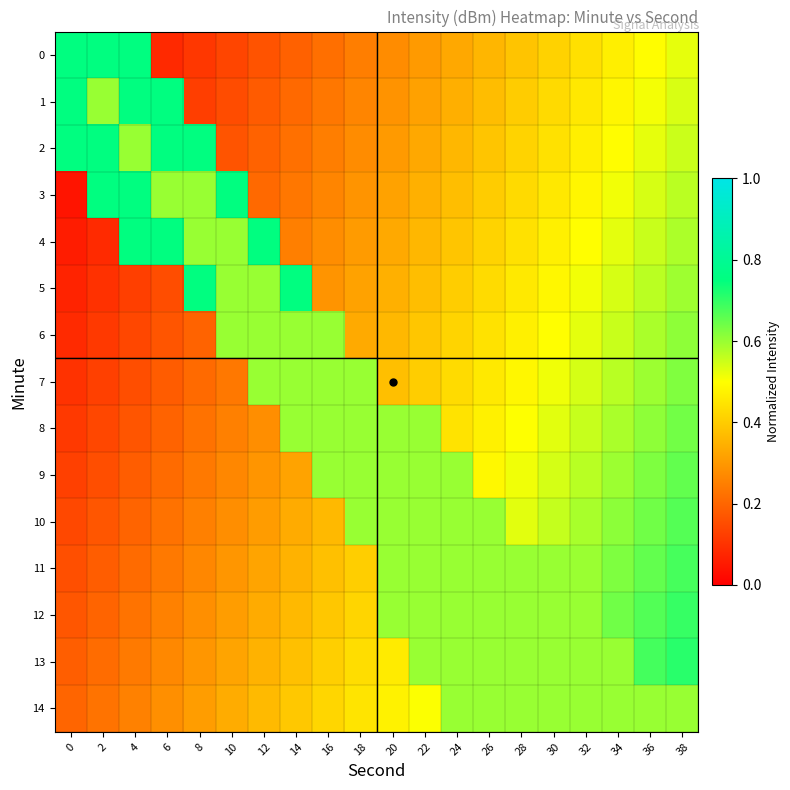

Rank the series by their maximum value, from lowest to highest.

14, 6, 7, 8, 9, 10, 11, 12, 13, 0, 1, 2, 3, 4, 5